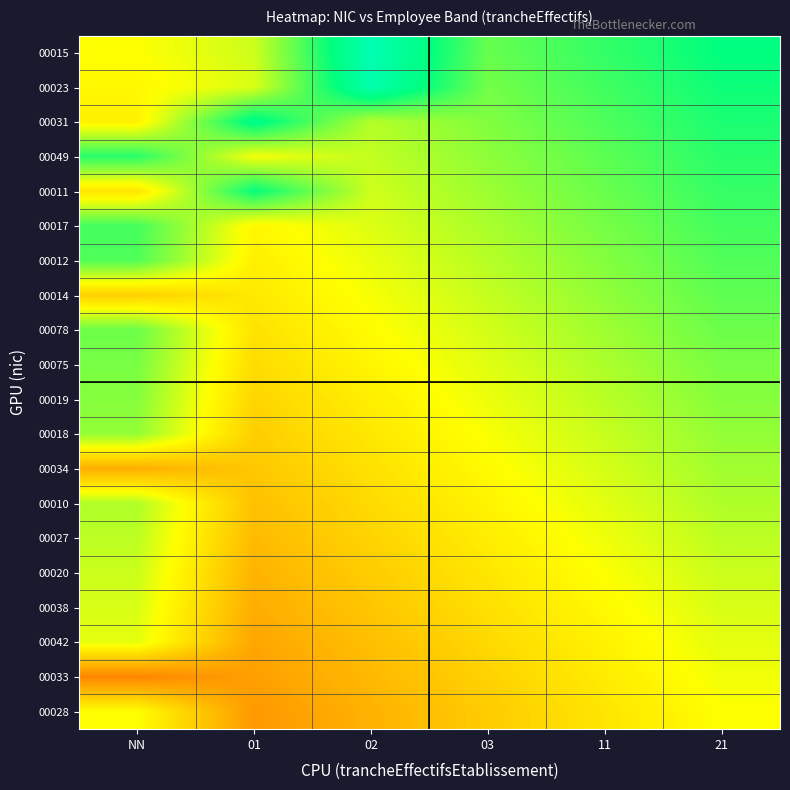

Reading right to left, what are all the values shown in this chart?

00015: 21=0.5	11=0.4	03=0.3	02=0.7	01=0.1	NN=0.0
00023: 21=0.5	11=0.4	03=0.3	02=0.7	01=0.1	NN=-0.0
00031: 21=0.4	11=0.3	03=0.2	02=0.1	01=0.5	NN=-0.1
00049: 21=0.4	11=0.3	03=0.2	02=0.1	01=0.0	NN=0.4
00011: 21=0.4	11=0.3	03=0.2	02=0.1	01=0.5	NN=-0.1
00017: 21=0.4	11=0.3	03=0.2	02=0.1	01=-0.0	NN=0.4
00012: 21=0.3	11=0.2	03=0.1	02=0.0	01=-0.1	NN=0.3
00014: 21=0.3	11=0.2	03=0.1	02=0.0	01=-0.1	NN=-0.2
00078: 21=0.3	11=0.2	03=0.1	02=-0.0	01=-0.1	NN=0.3
00075: 21=0.3	11=0.2	03=0.1	02=-0.0	01=-0.1	NN=0.3
00019: 21=0.2	11=0.1	03=0.0	02=-0.1	01=-0.2	NN=0.2
00018: 21=0.2	11=0.1	03=0.0	02=-0.1	01=-0.2	NN=0.2
00034: 21=0.2	11=0.1	03=-0.0	02=-0.1	01=-0.2	NN=-0.3
00010: 21=0.2	11=0.1	03=-0.0	02=-0.1	01=-0.2	NN=0.2
00027: 21=0.1	11=0.0	03=-0.1	02=-0.2	01=-0.3	NN=0.1
00020: 21=0.1	11=0.0	03=-0.1	02=-0.2	01=-0.3	NN=0.1
00038: 21=0.1	11=-0.0	03=-0.1	02=-0.2	01=-0.3	NN=0.1
00042: 21=0.1	11=-0.0	03=-0.1	02=-0.2	01=-0.3	NN=0.1
00033: 21=0.0	11=-0.1	03=-0.2	02=-0.3	01=-0.4	NN=-0.5
00028: 21=0.0	11=-0.1	03=-0.2	02=-0.3	01=-0.4	NN=-0.0